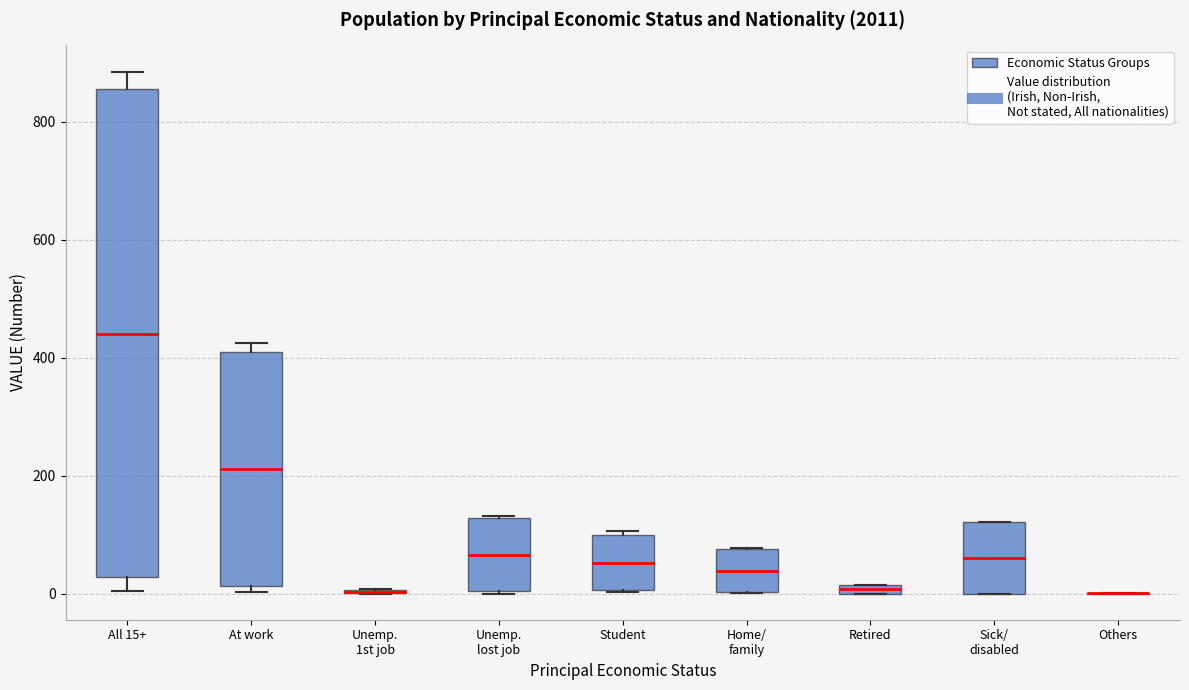

Comparing the boxes themselves (not the whiskers), which one is the tallest?

All 15+